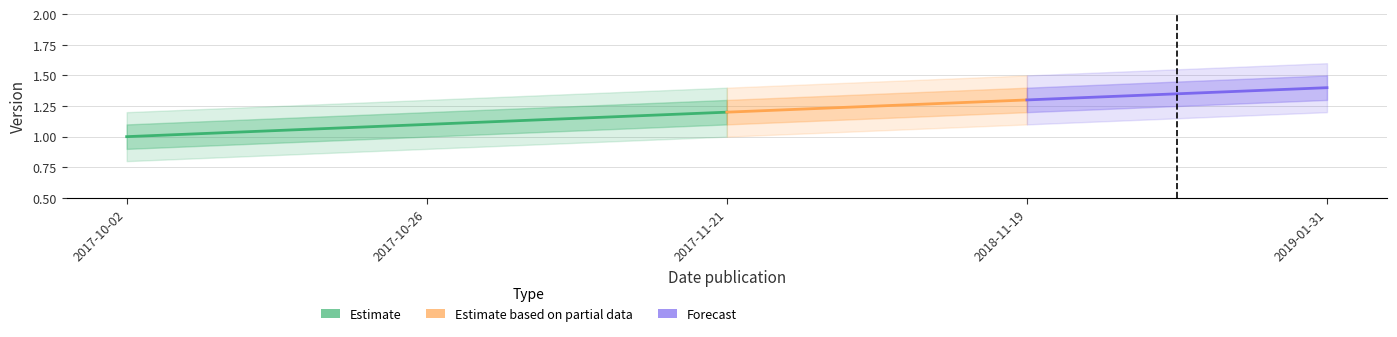

What is the label of the 1st point from the left?

2017-10-02